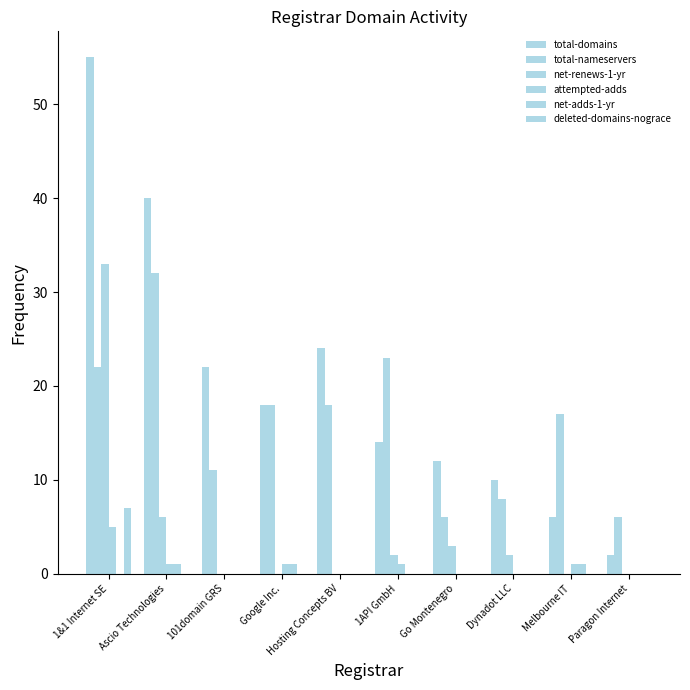

At which category is the sum across all series the highest?

1&1 Internet SE